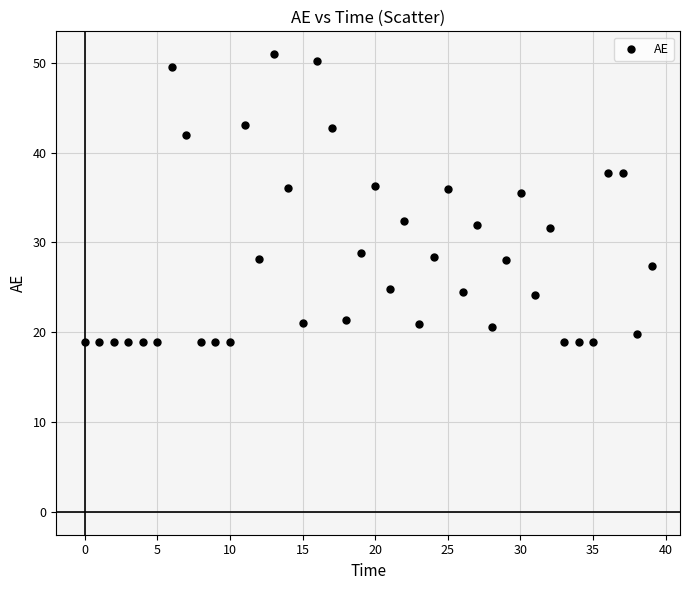

What is the range of Y values (max minus min)?

32.1